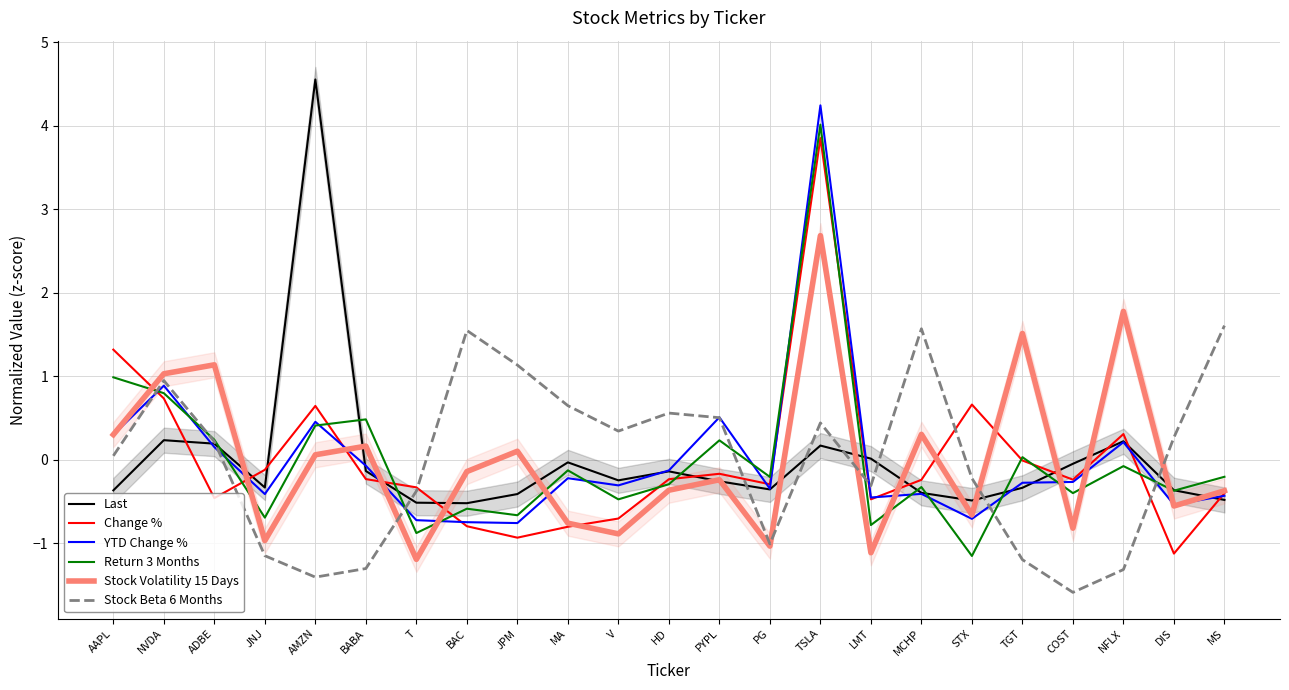

Rank the series at MS from lowest to highest value.

Last, YTD Change %, Change %, Stock Volatility 15 Days, Return 3 Months, Stock Beta 6 Months